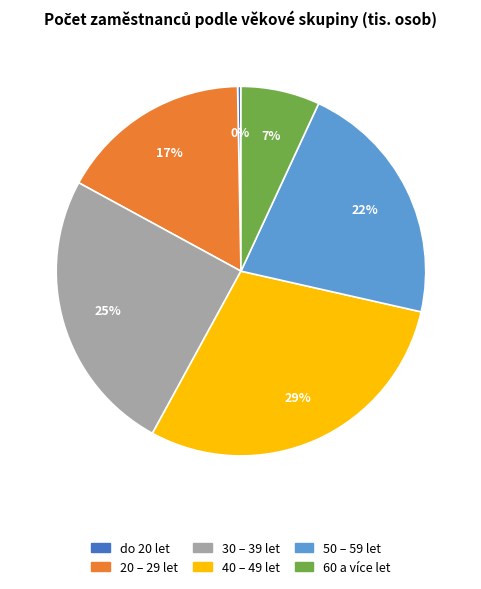

Between 40 – 49 let and do 20 let, which is larger?

40 – 49 let